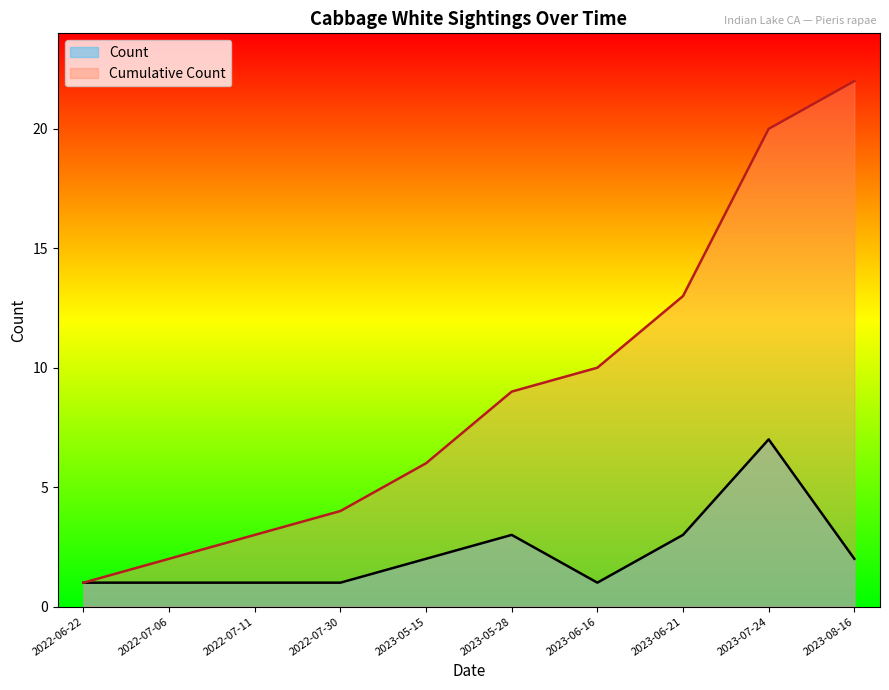

Which category has the highest value in the Count series?

2023-07-24